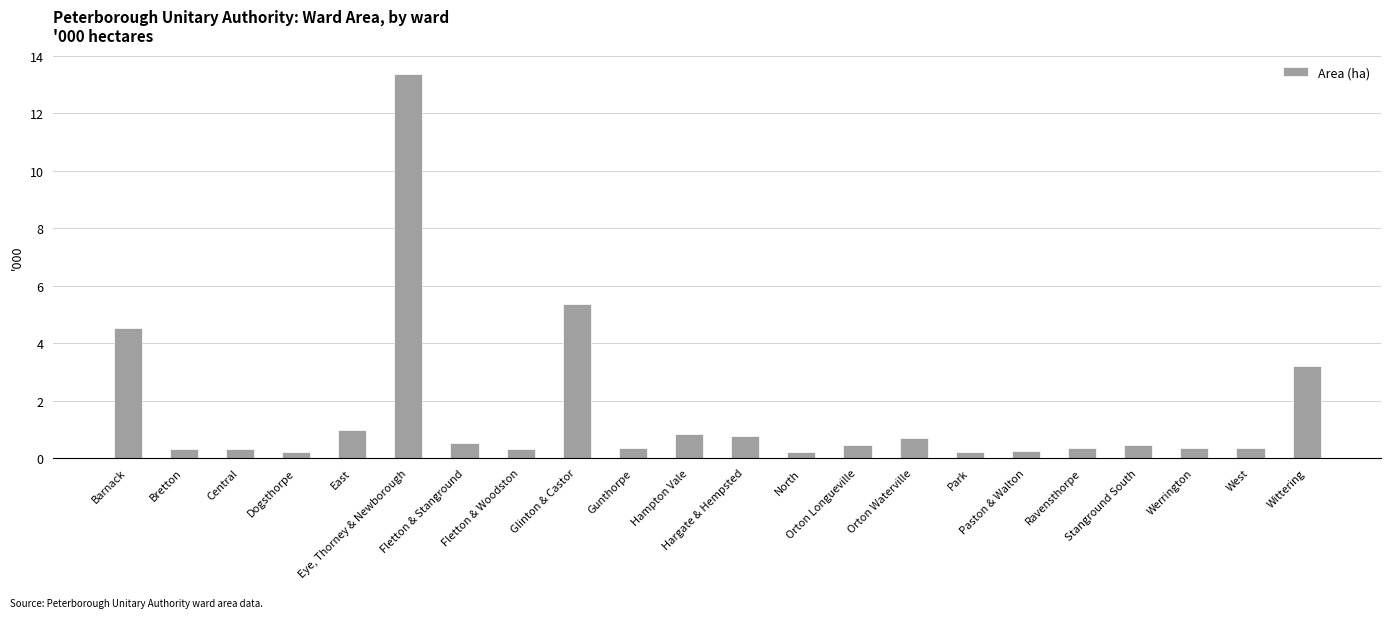

Rank the categories by value from highest to lowest.

Eye, Thorney & Newborough, Glinton & Castor, Barnack, Wittering, East, Hampton Vale, Hargate & Hempsted, Orton Waterville, Fletton & Stanground, Stanground South, Orton Longueville, Gunthorpe, West, Werrington, Ravensthorpe, Fletton & Woodston, Bretton, Central, Paston & Walton, North, Dogsthorpe, Park